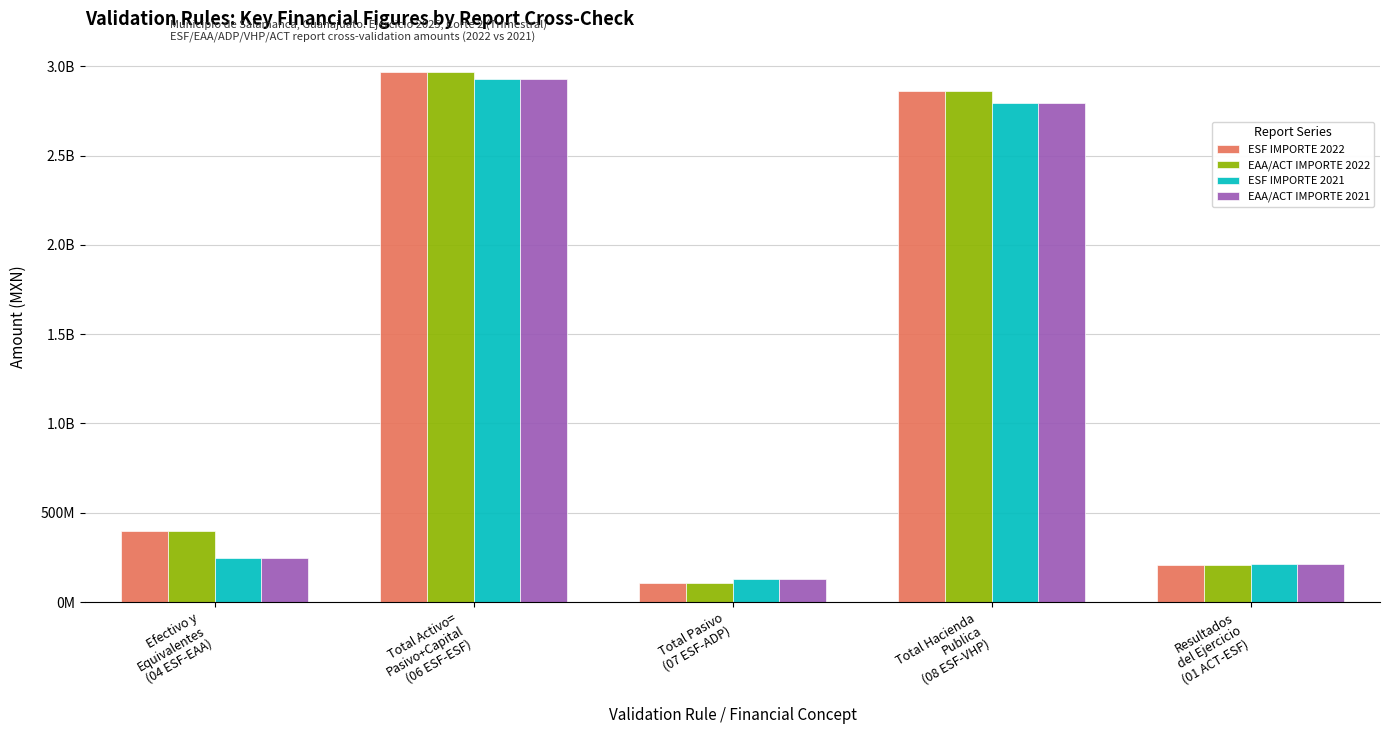

At which label is EAA/ACT IMPORTE 2021 closest to 1529664400?

Total Hacienda
Publica
(08 ESF-VHP)